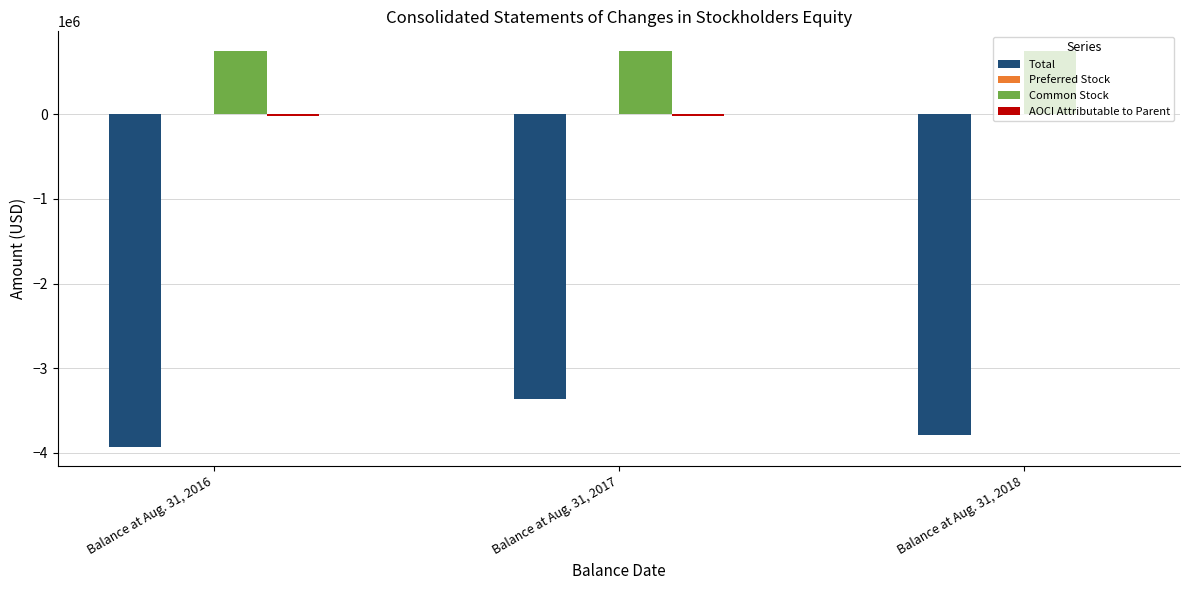

Where is Total nearest to the value -3641333?

Balance at Aug. 31, 2018